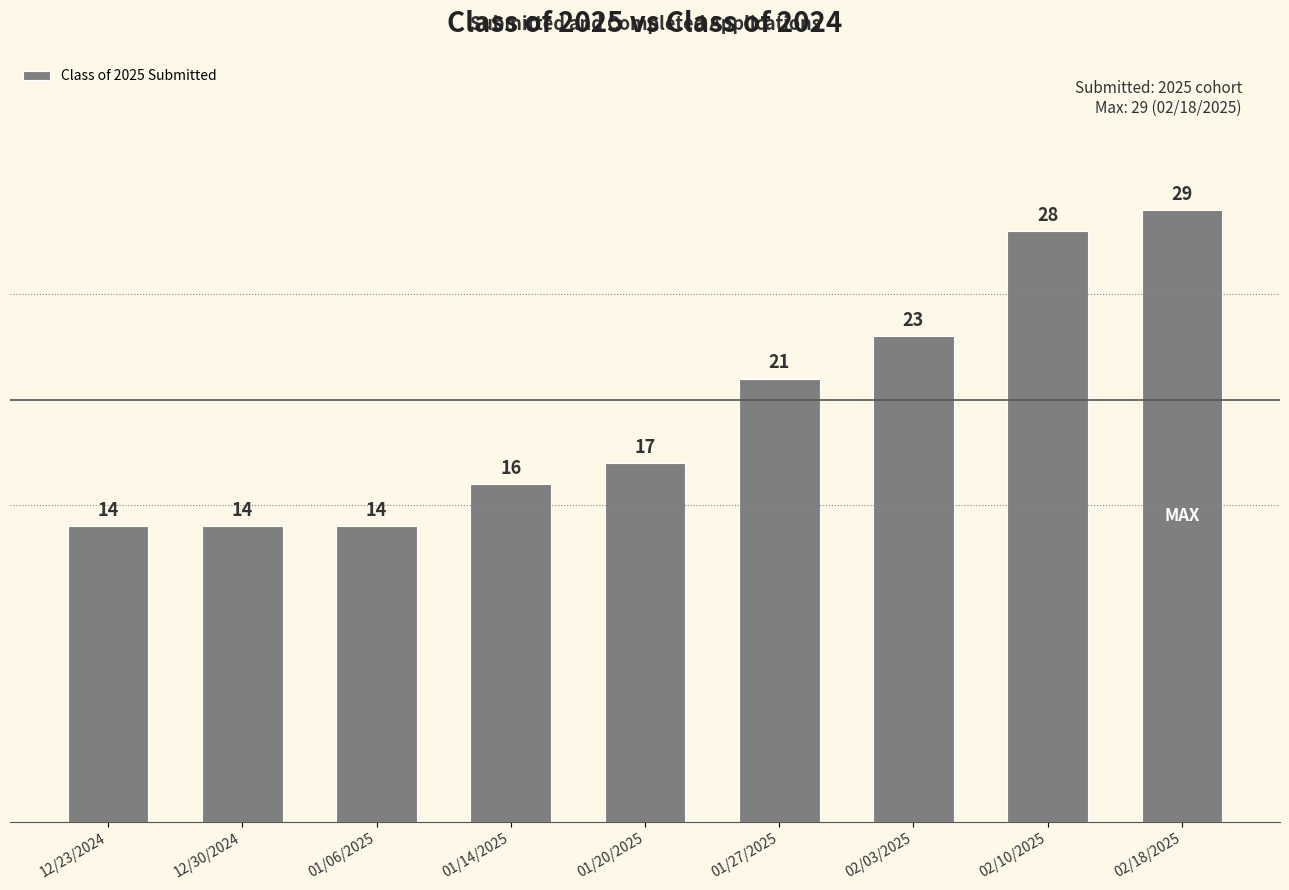

How many categories are shown in the chart?

9